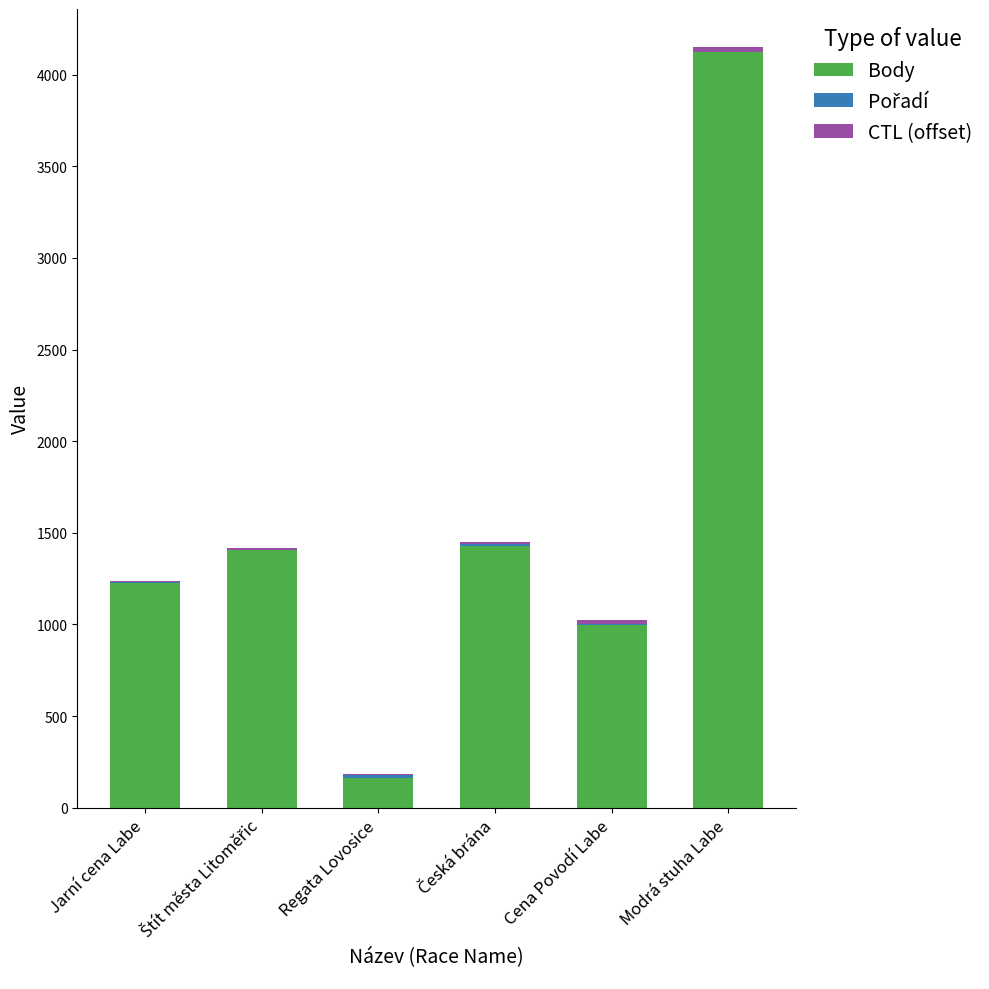

At which category is the sum across all series the highest?

Modrá stuha Labe